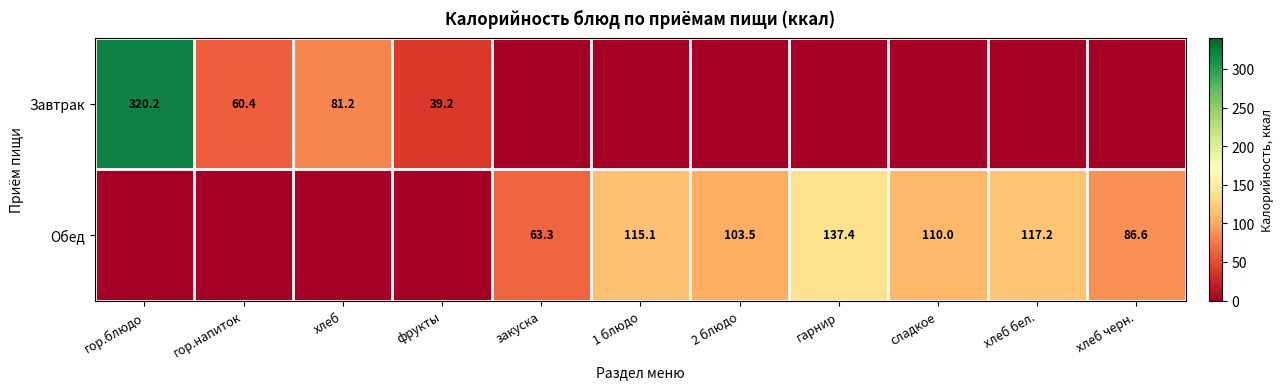

The value of Завтрак at хлеб is 81.2. True or false?

True